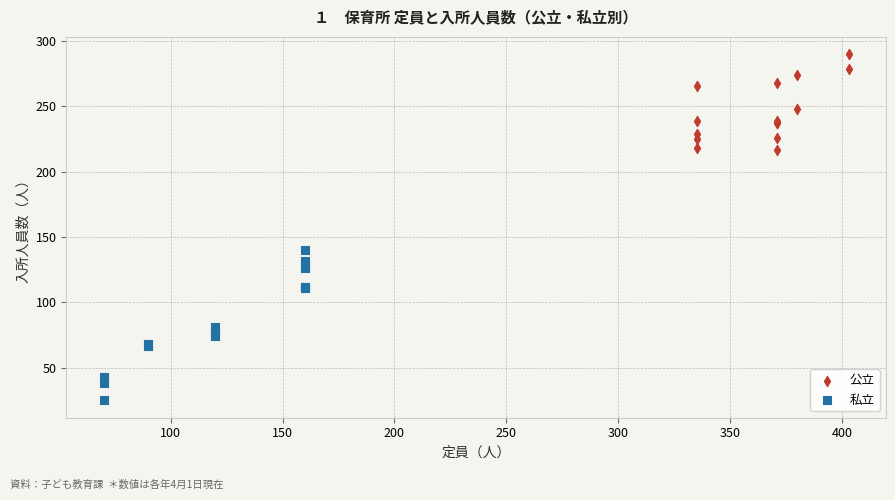

What are all the series names shown in the legend?

公立, 私立